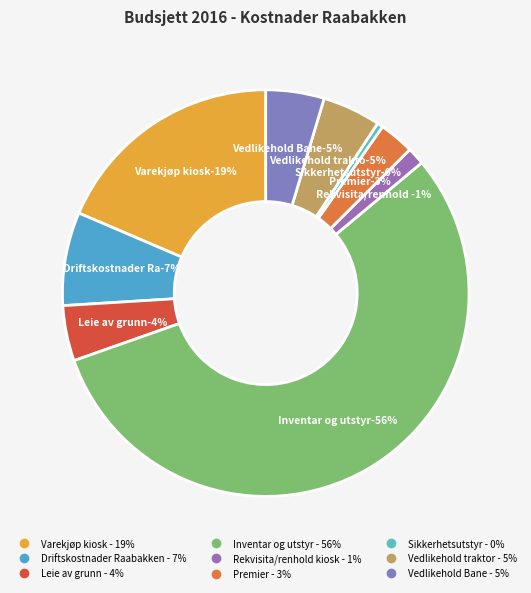

Which slice is the largest?

Inventar og utstyr